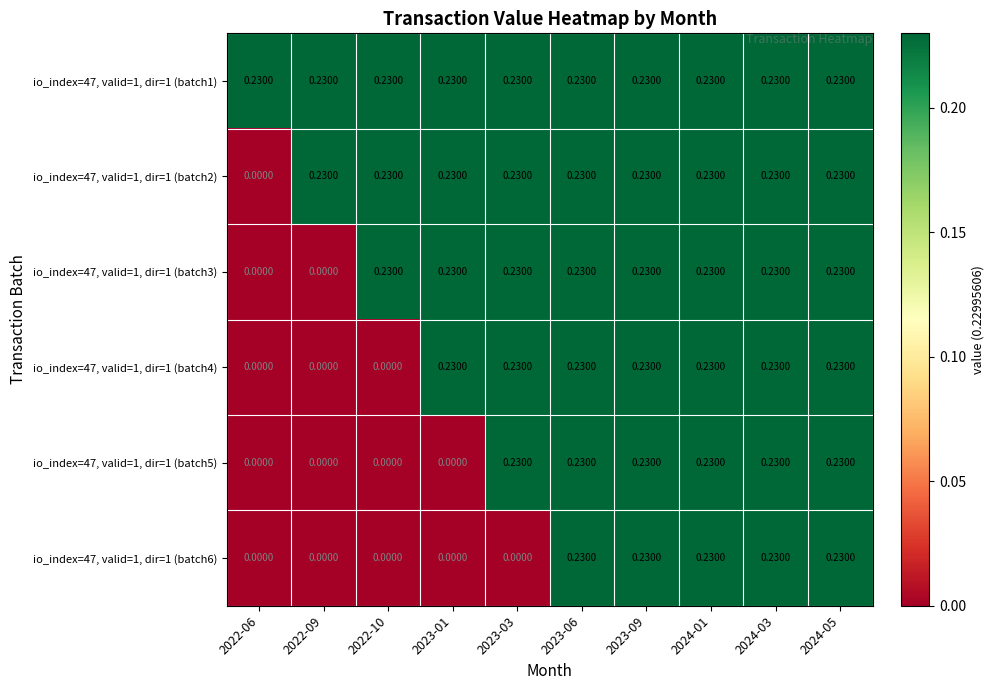

Is the value of io_index=47, valid=1, dir=1 (batch1) at 2024-03 greater than the value of io_index=47, valid=1, dir=1 (batch2) at 2022-06?

Yes